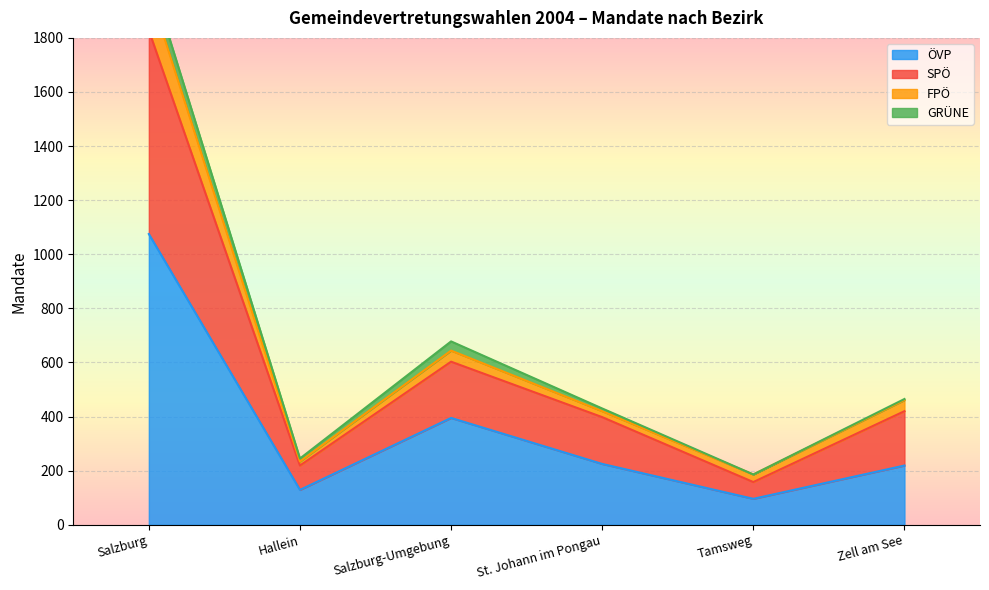

What is the spread (max minus min) of values at St. Johann im Pongau?

205